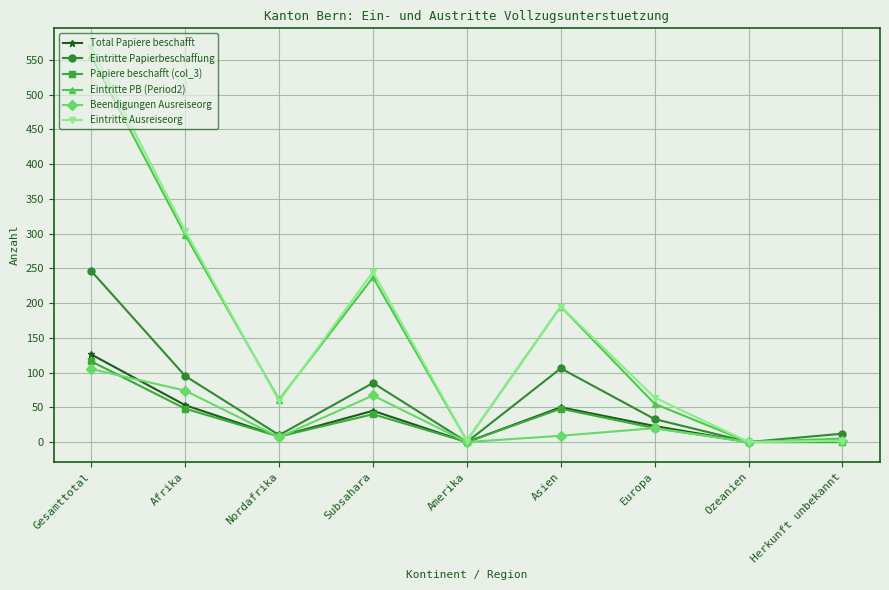

True or false: Eintritte Papierbeschaffung has more than 2 interior local peaks.

False